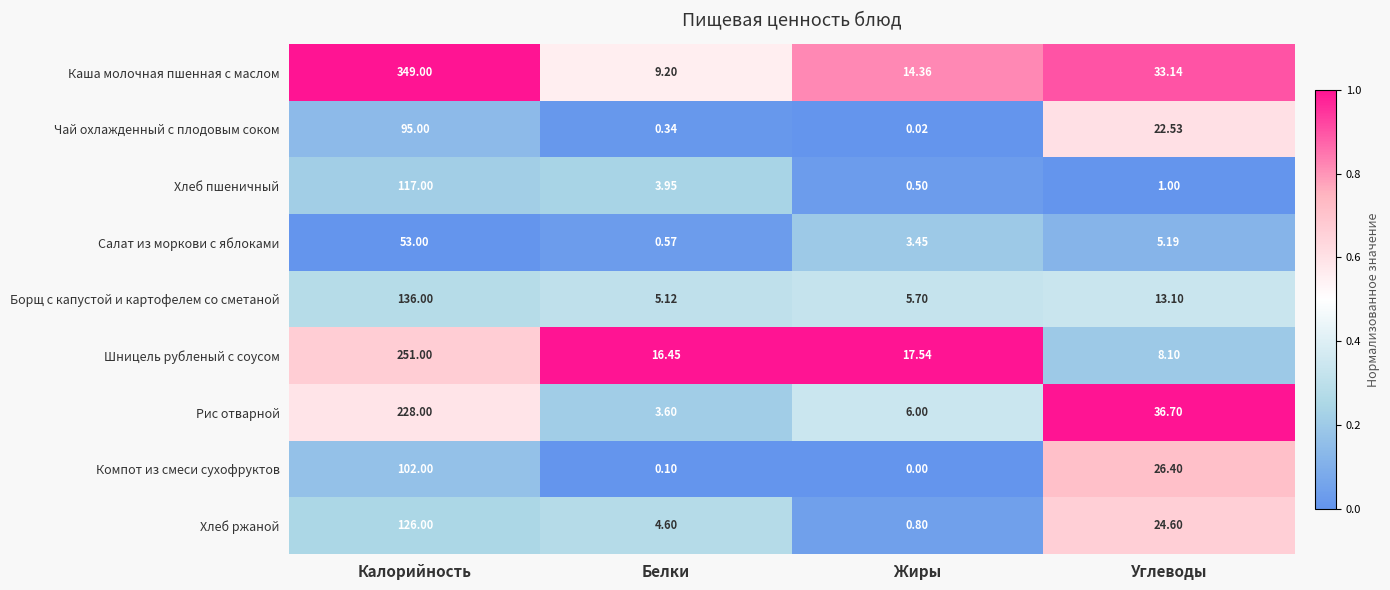

Which category has the highest value across all series?

Калорийность